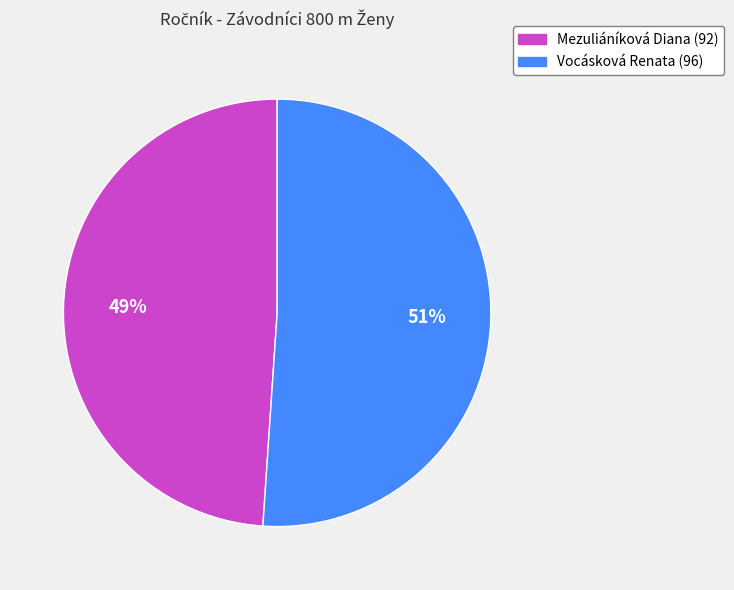

Do Mezuliáníková Diana and Vocásková Renata together represent more than half of the pie?

Yes